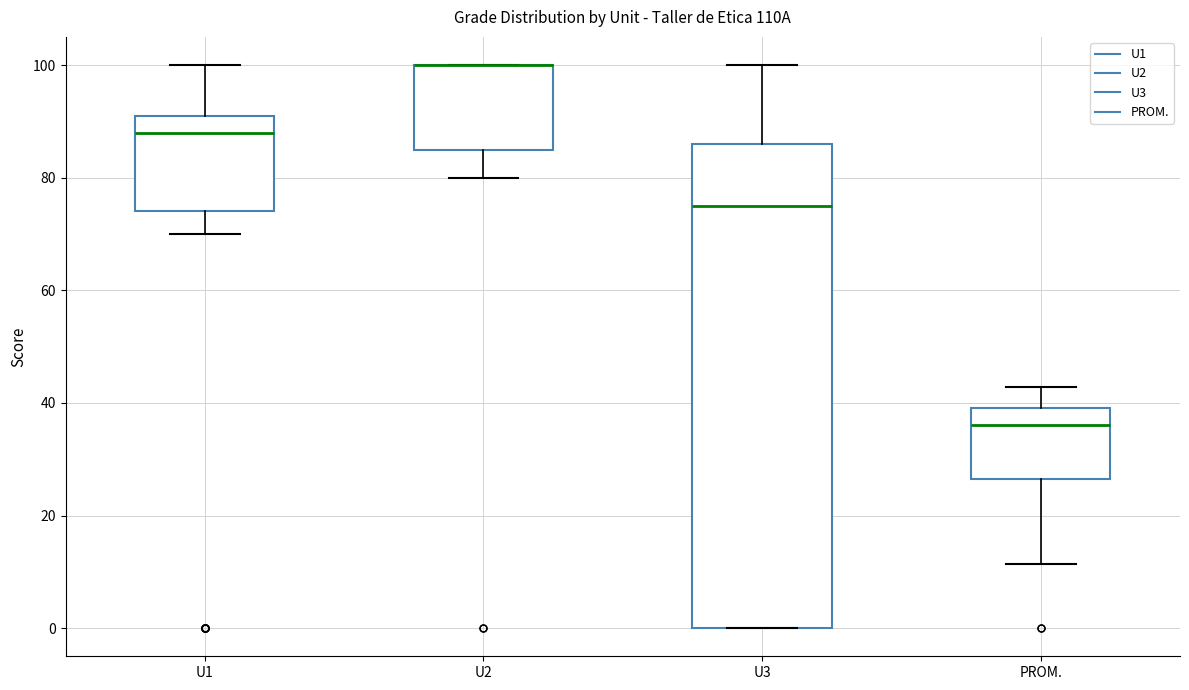

Where does the median line of the box for U3 sit on the y-axis? The values are not printed on the chart, so give them approximately, as read against the axis.

76